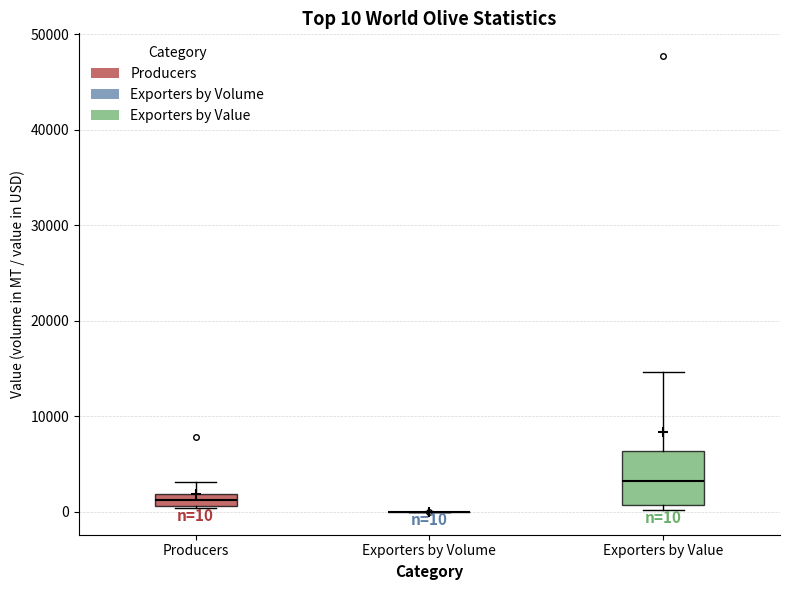

Which box is the tallest, from its lower edge to its upper edge?

Exporters by Value